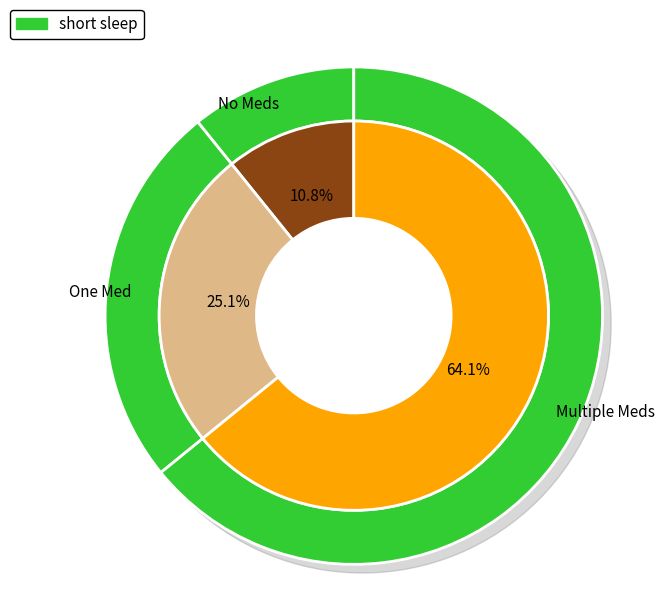

Does x301 account for over 50% of the chart?

No